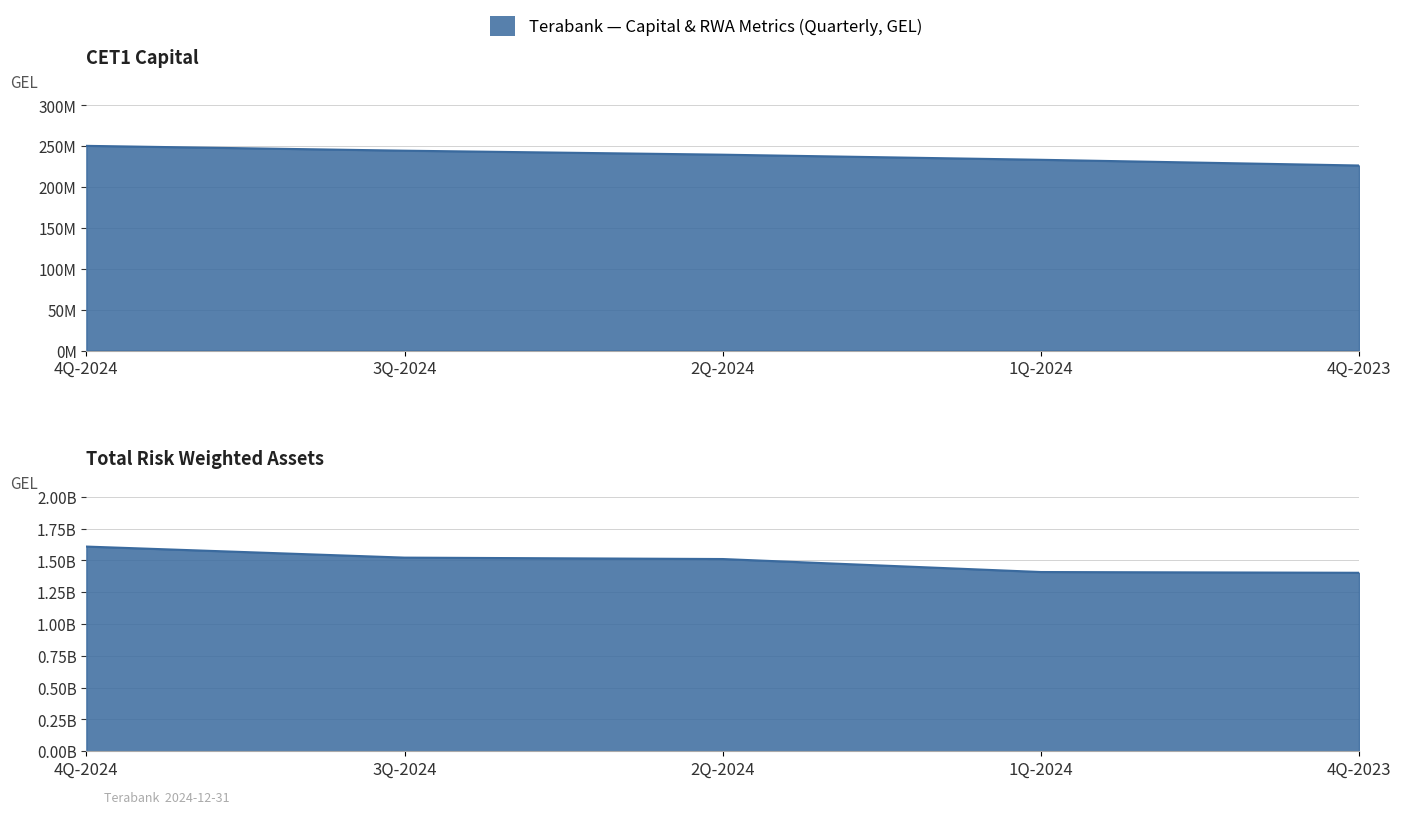

How many values in the Total RWA series are below 1510860289?

2